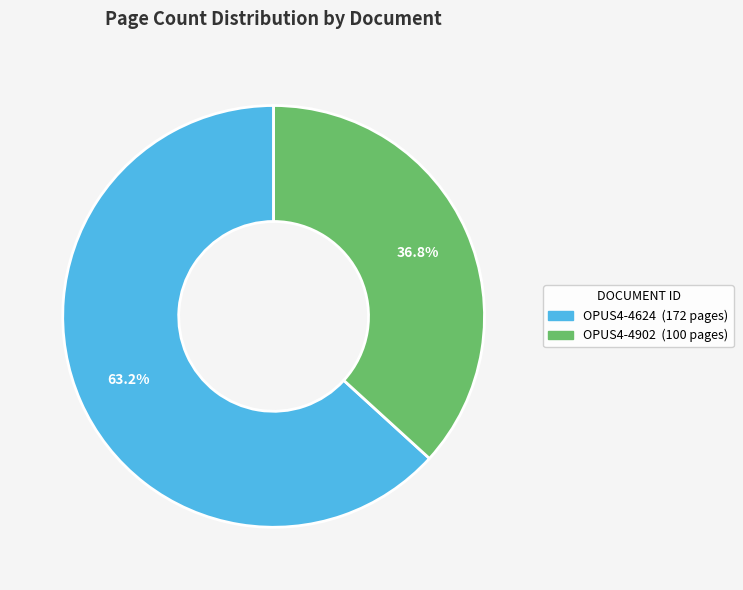

True or false: OPUS4-4624 accounts for 53% of the total.

False